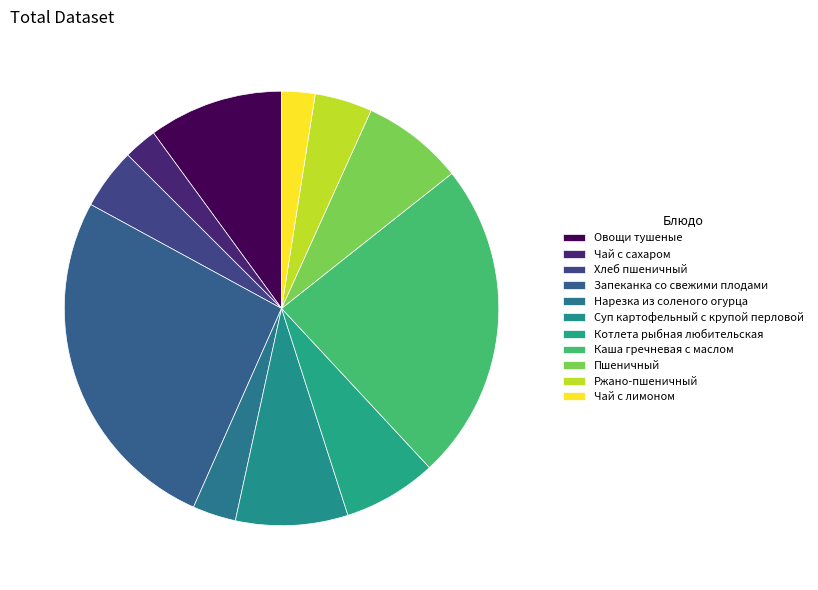

To the nearest percent, what percentage of the pie is Пшеничный?

8%